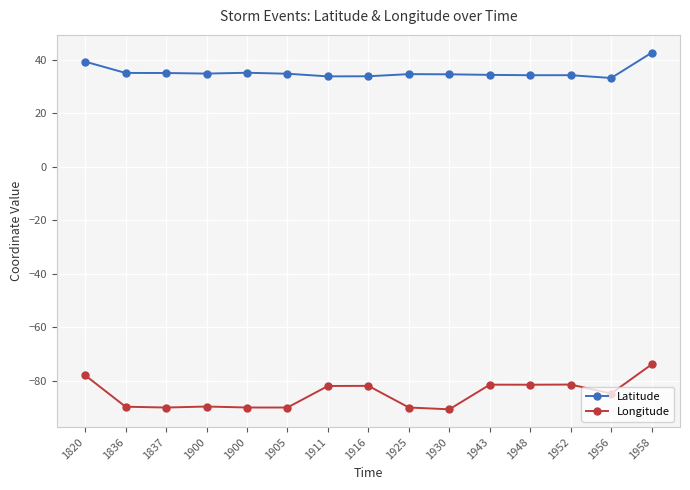

Where does the Latitude series first go above 34?

1820